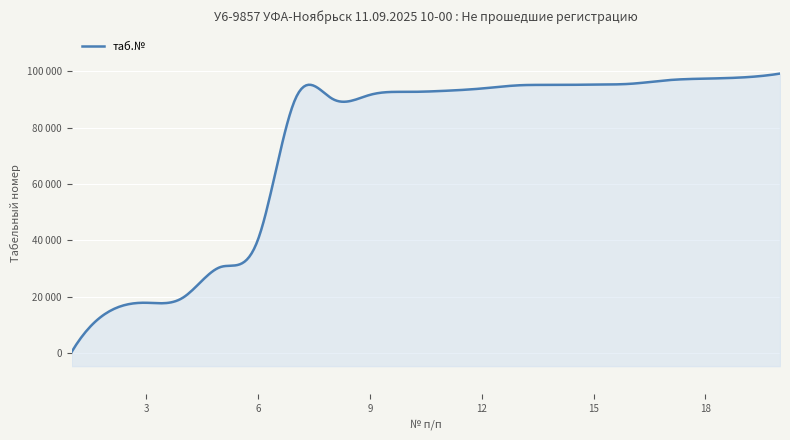

Where does the data first go above 93103?

12